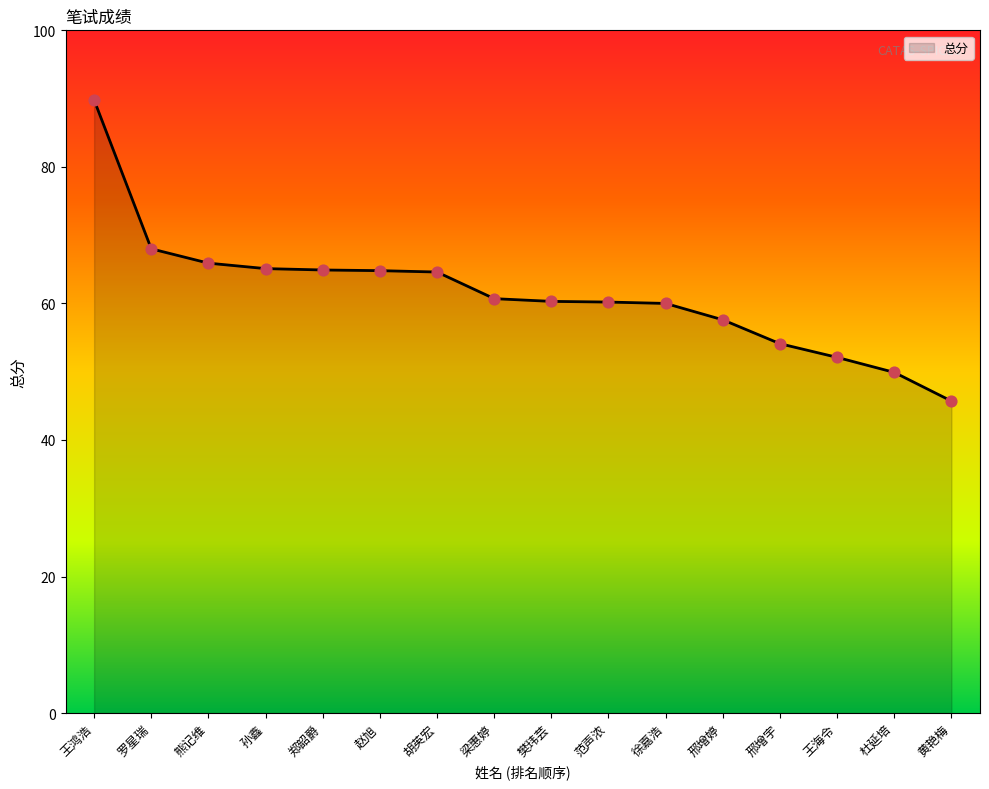

Approximately how many times larger is the value at 徐嘉浩 compared to 范声浓?

1.0